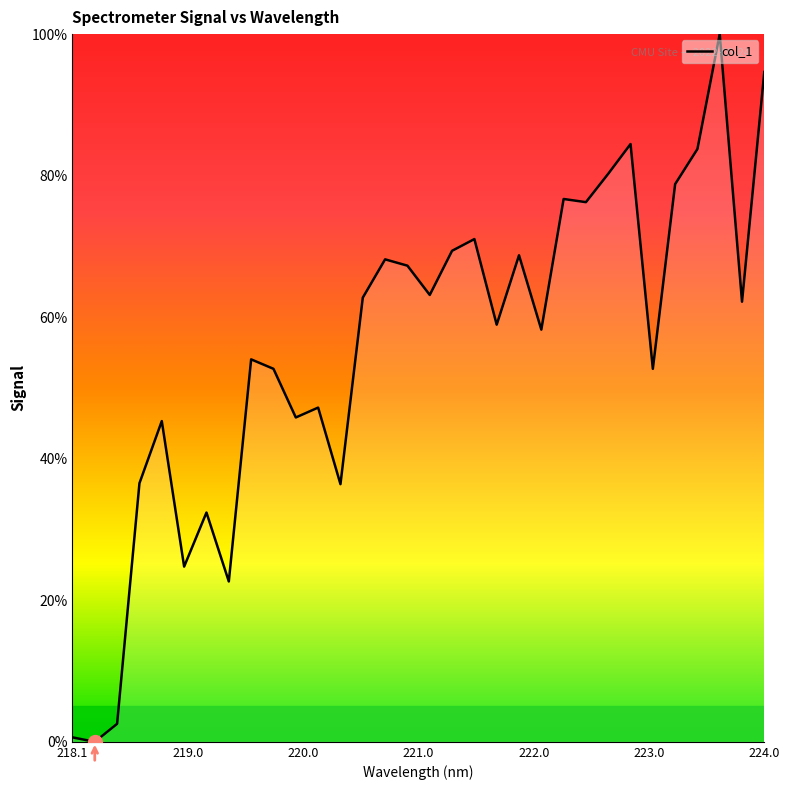

How many values exceed 62?

16